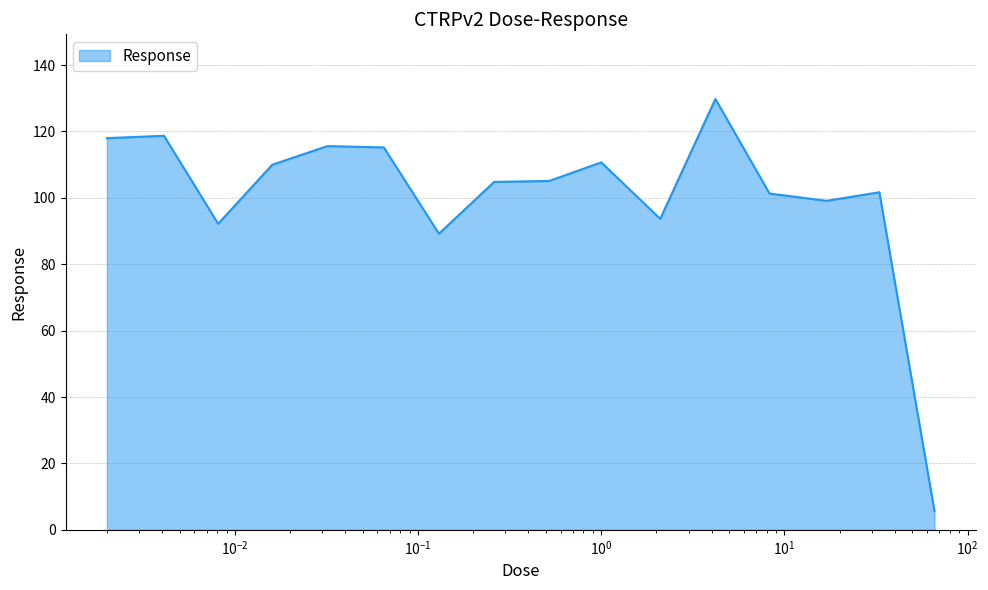

What is the minimum value shown in the chart?

5.6